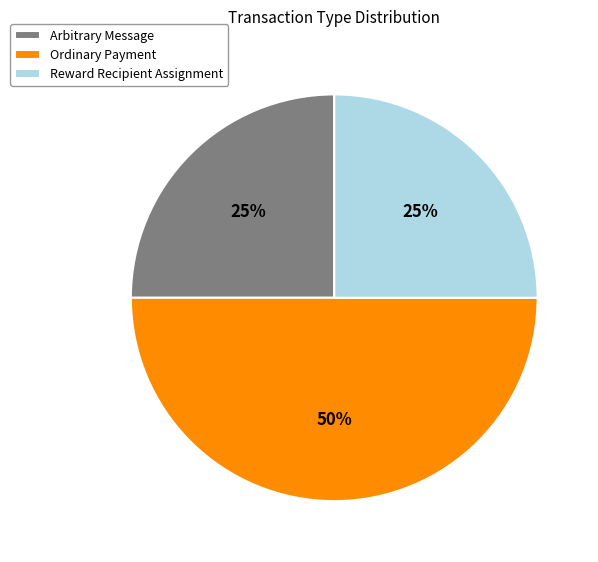

Is the sum of Arbitrary Message and Ordinary Payment greater than half?

Yes